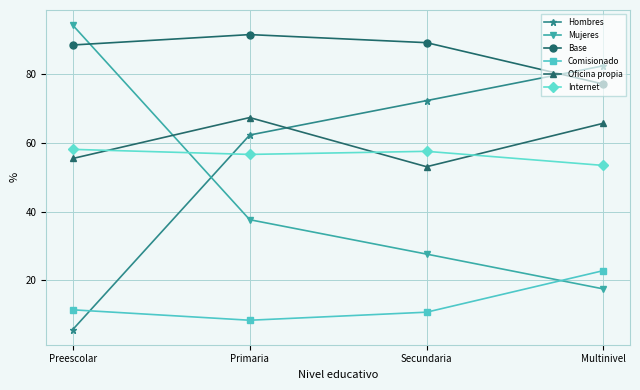

True or false: Base and Comisionado cross at least once.

False